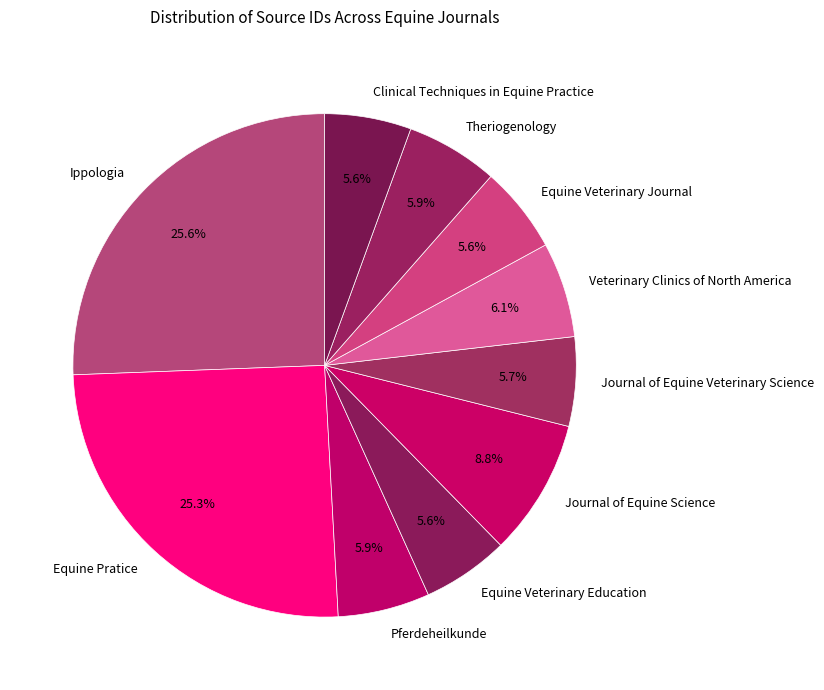

What is the total percentage of Equine Pratice and Pferdeheilkunde?

31.2%